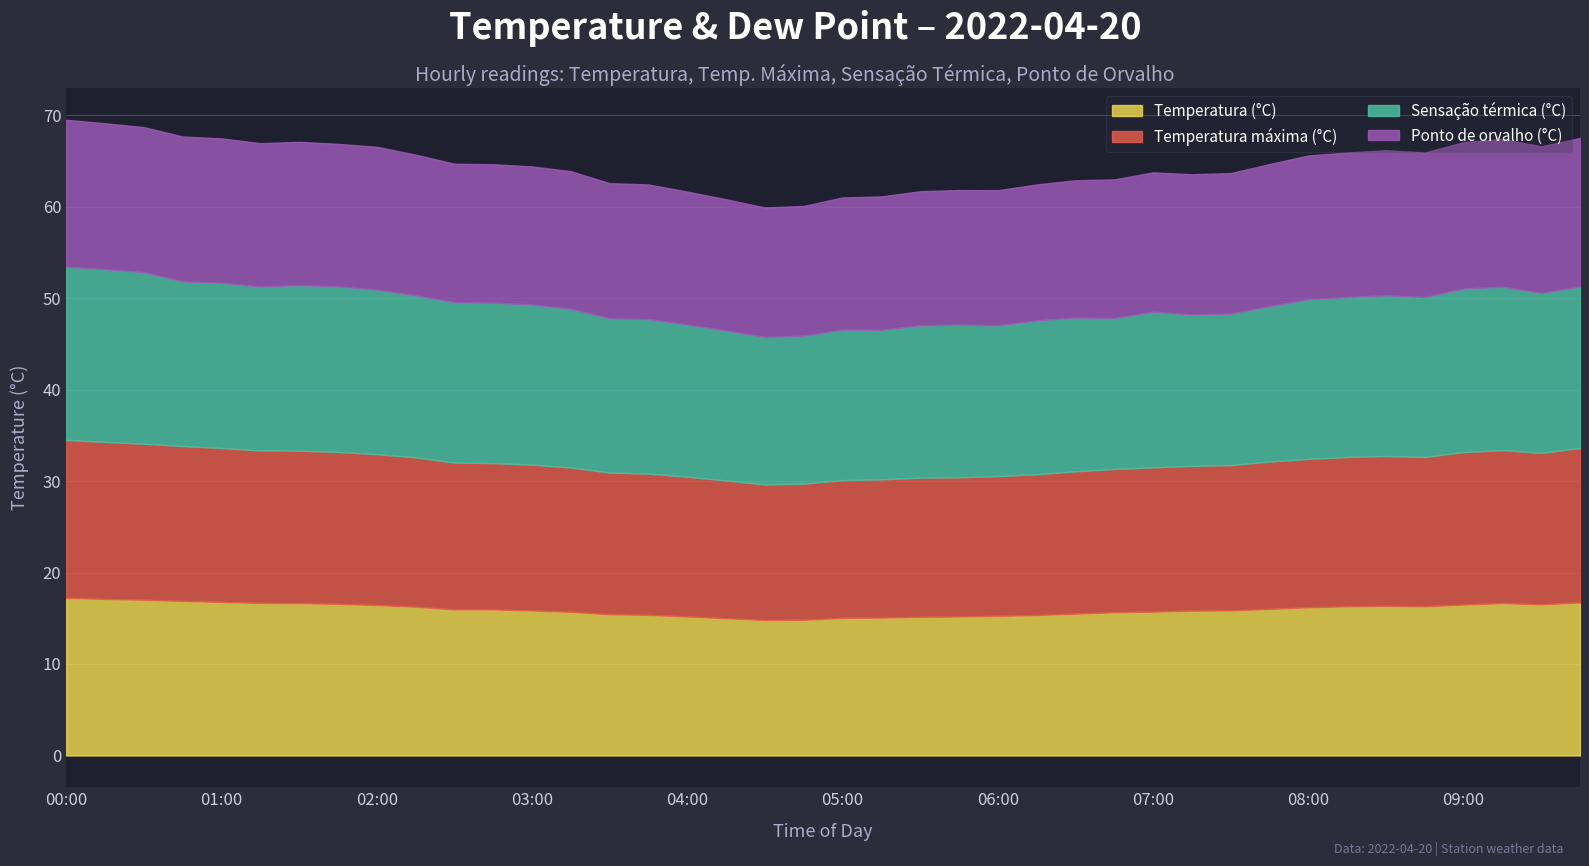

How many series are shown in this chart?

4